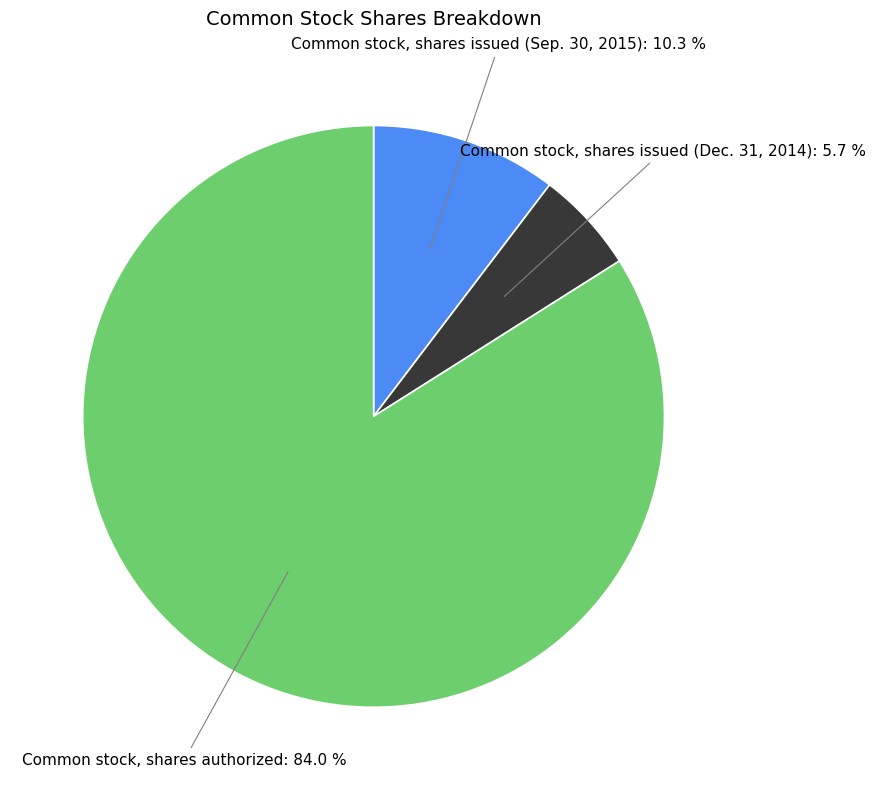

How many slices are in this pie chart?

3